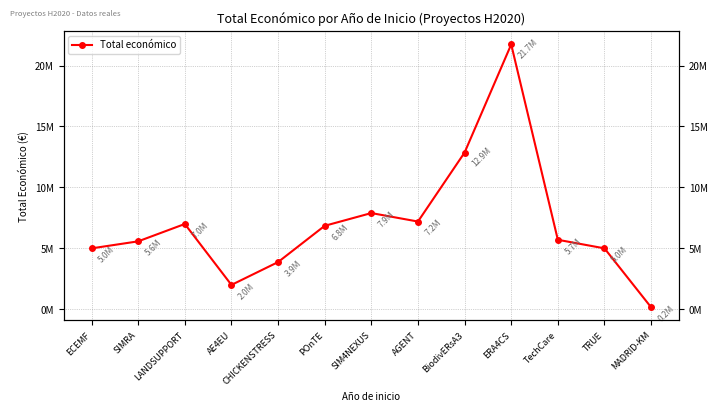

True or false: the data shows 12191525 at AGENT.

False